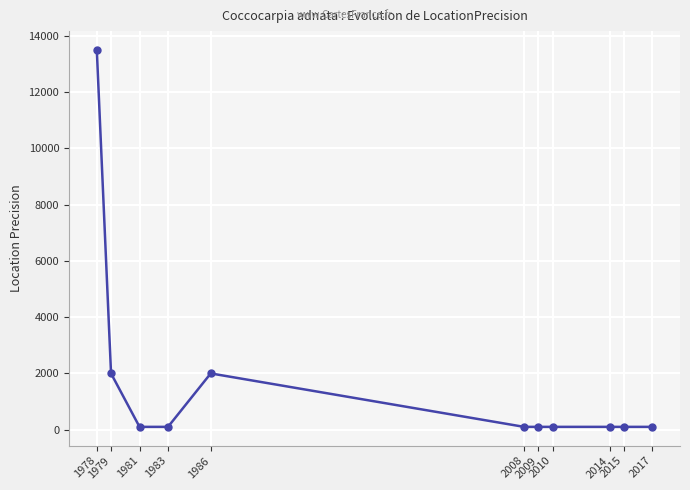

Does the chart have visible grid lines?

Yes